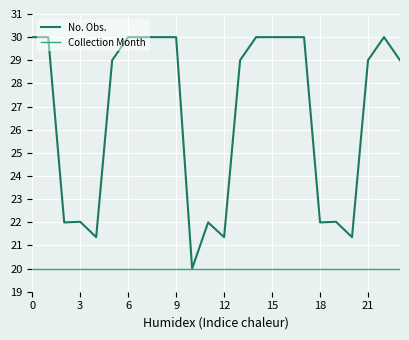

What are all the series names shown in the legend?

No. Obs., Collection Month